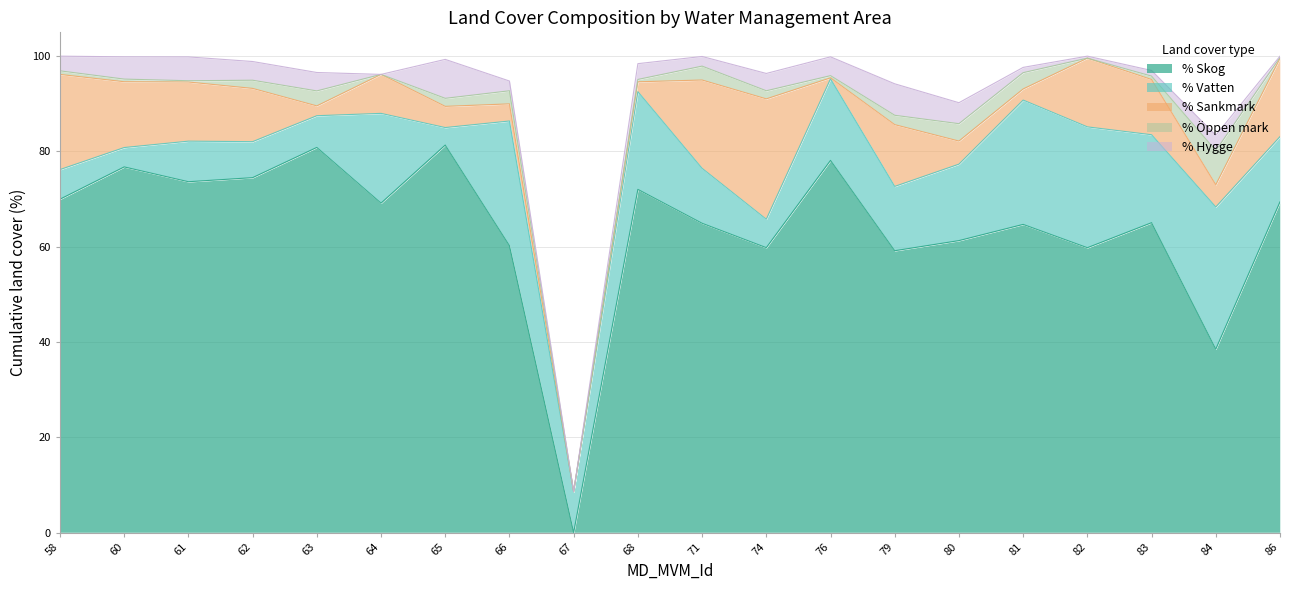

Which category has the highest value across all series?

65